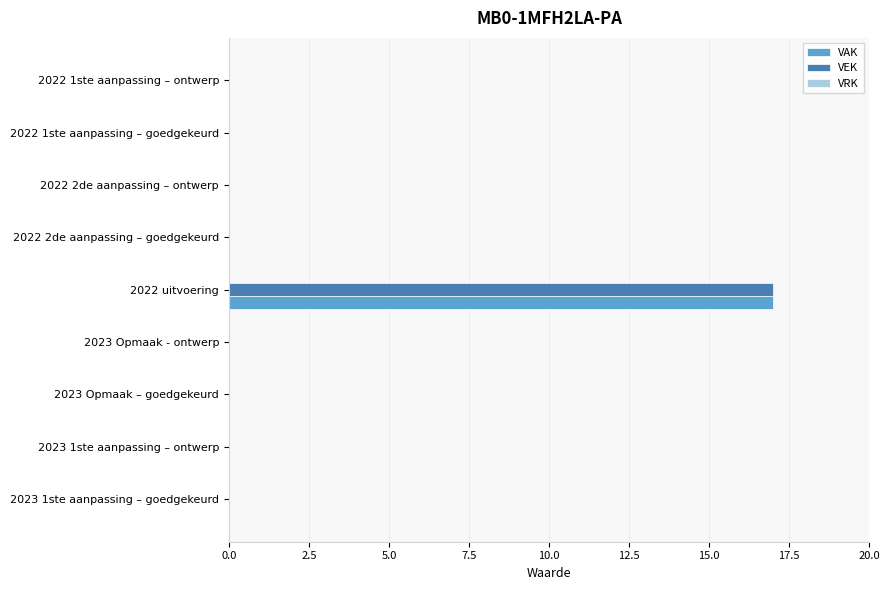

Which label corresponds to the largest value in the chart?

2022 uitvoering